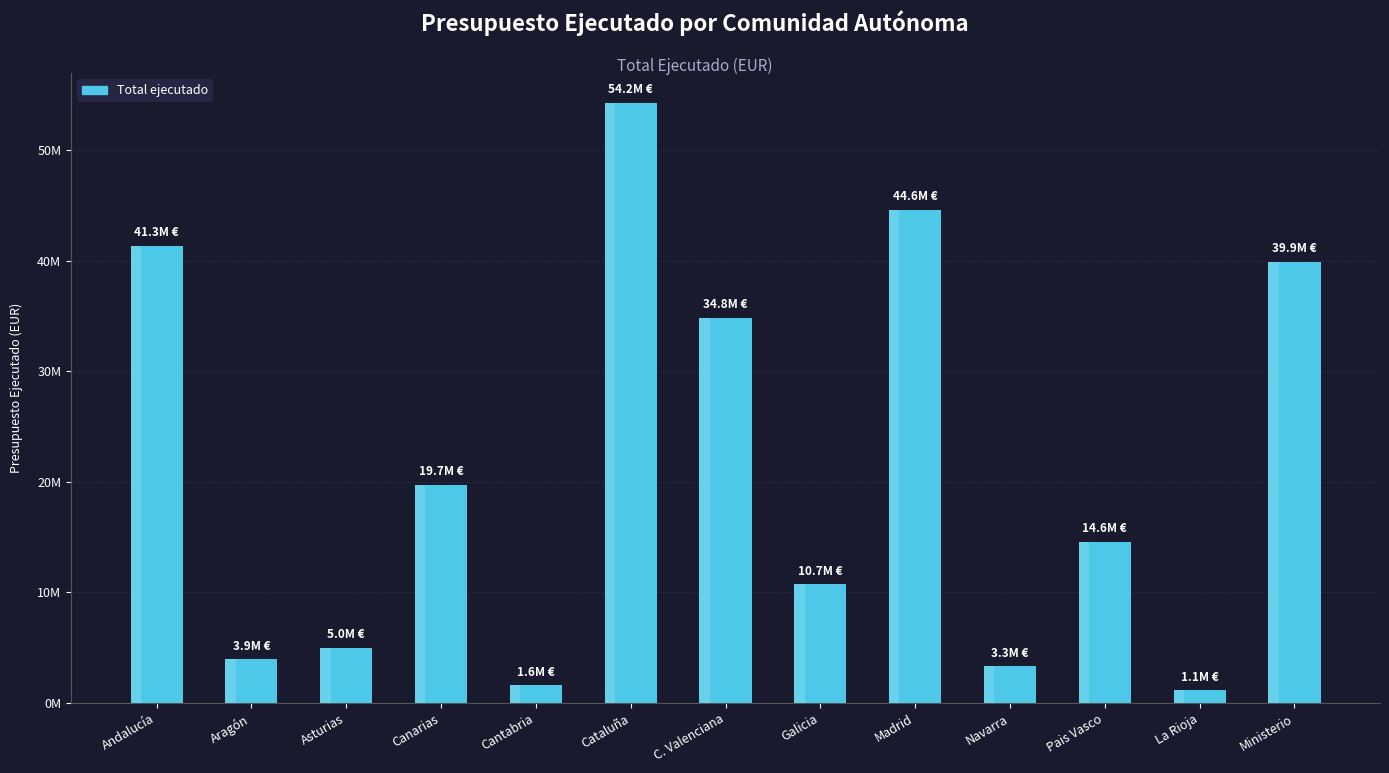

Reading left to right, extract all data points from this chart.

Andalucía=41346728.2	Aragón=3948134.2	Asturias=5023942.3	Canarias=19700800.4	Cantabria=1608760.9	Cataluña=54240000.0	C. Valenciana=34836417.3	Galicia=10748046.4	Madrid=44601005.1	Navarra=3322249.2	Pais Vasco=14561682.5	La Rioja=1138806.1	Ministerio=39897687.8